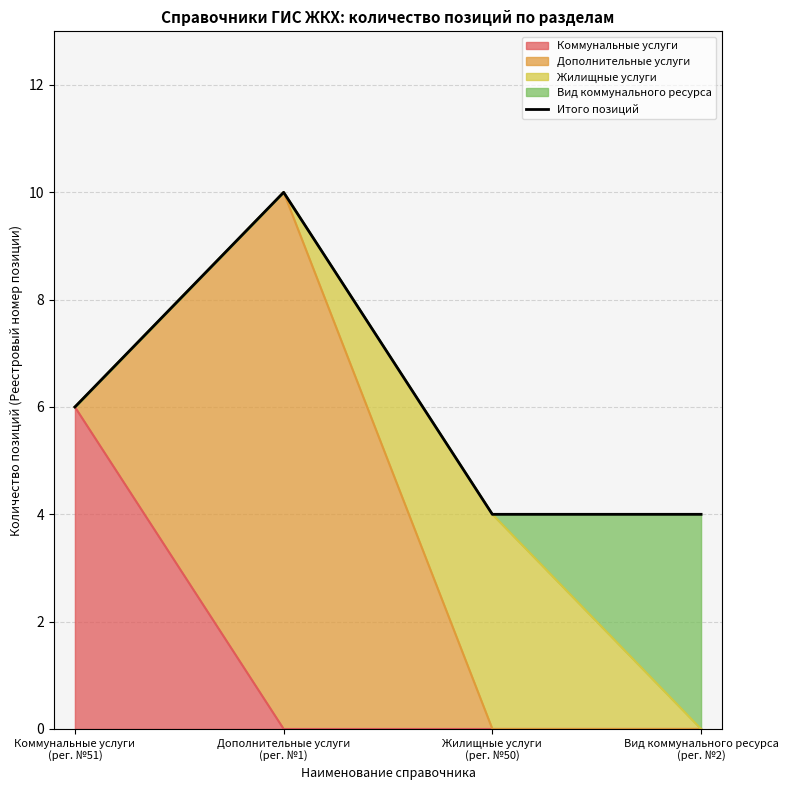

How many lines are shown in the chart?

1